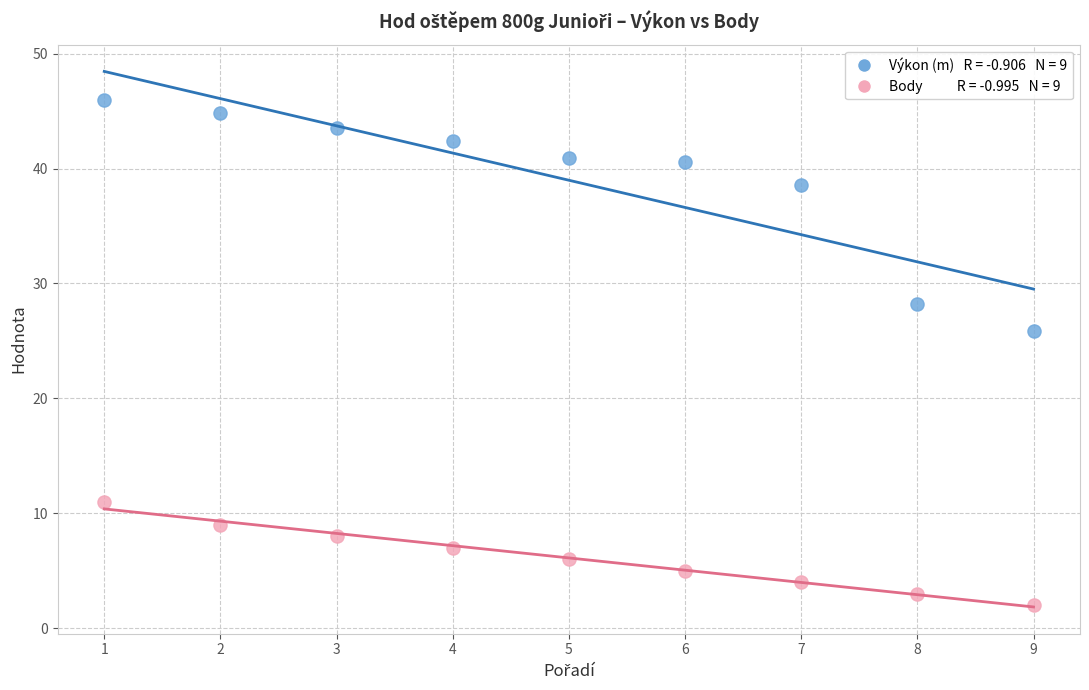

Across all data points, what is the range of X values (max minus min)?

8.0